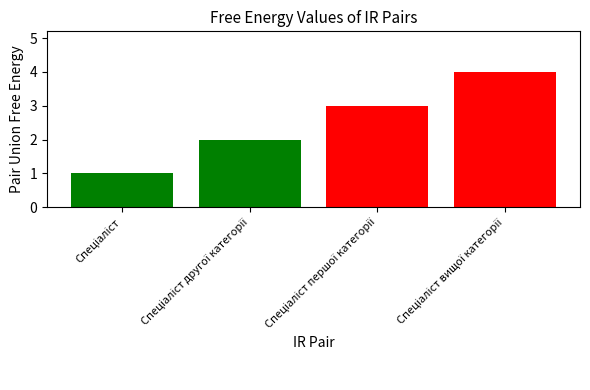

What is the difference between the maximum and minimum values?

3